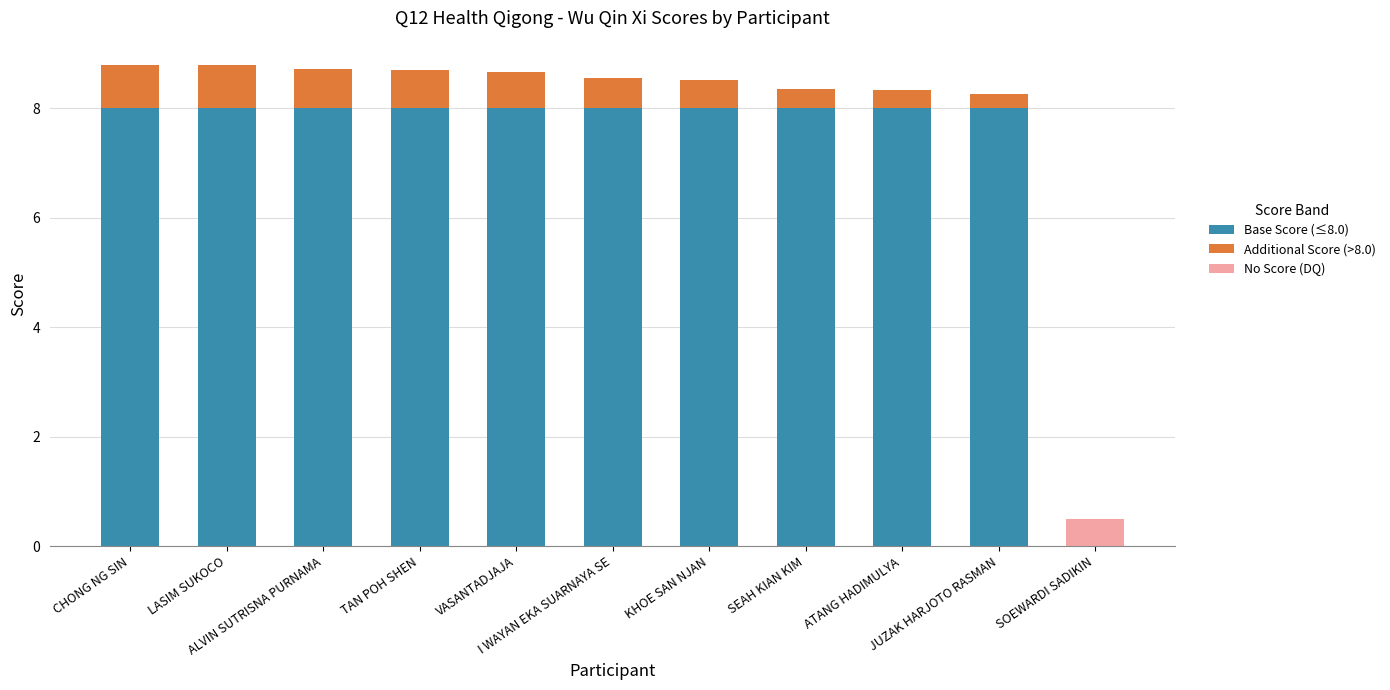

Which label corresponds to the smallest value in the chart?

SOEWARDI SADIKIN